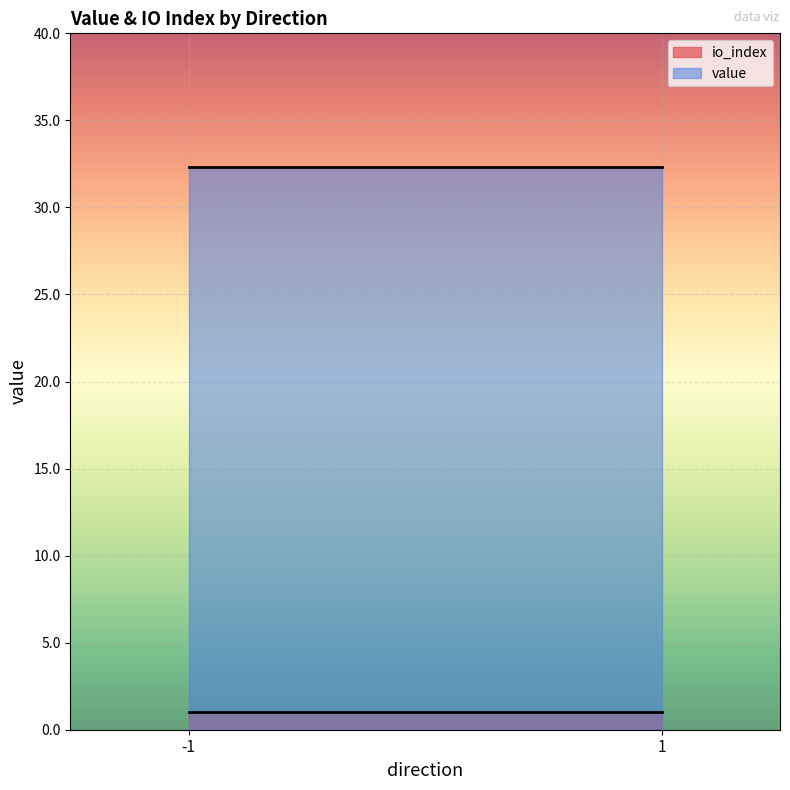

Which has a higher value, -1 or -1?

-1